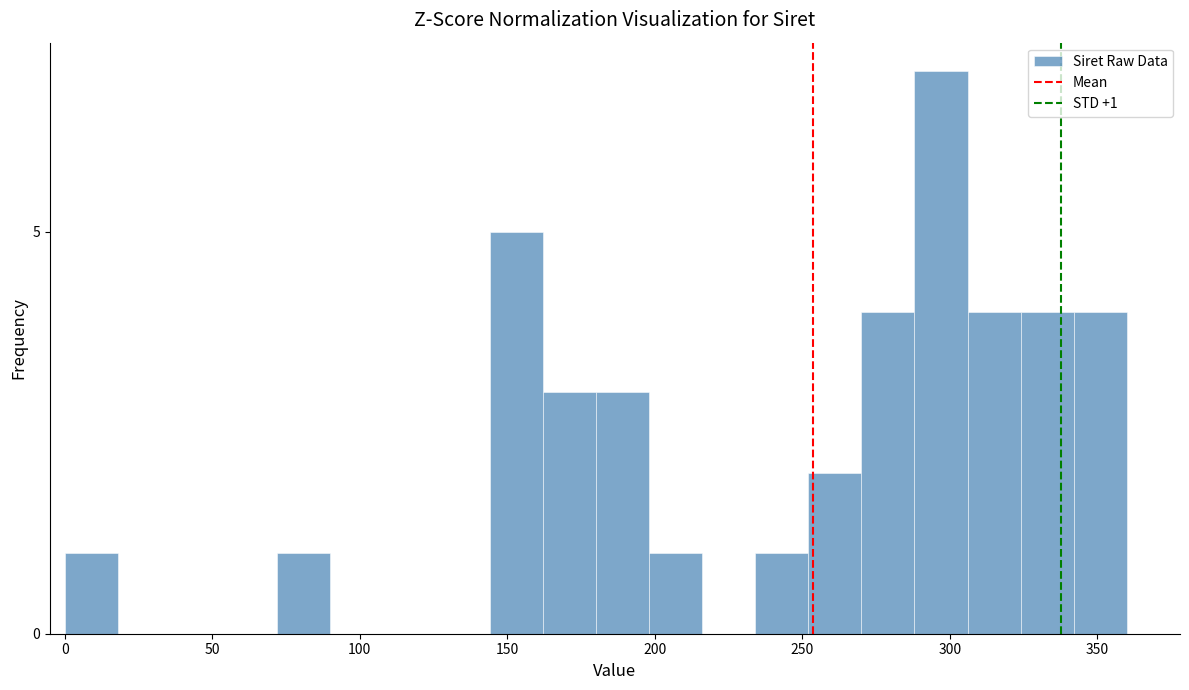

Read against the x-axis, roughly where is the centre of the tallest bar?

295